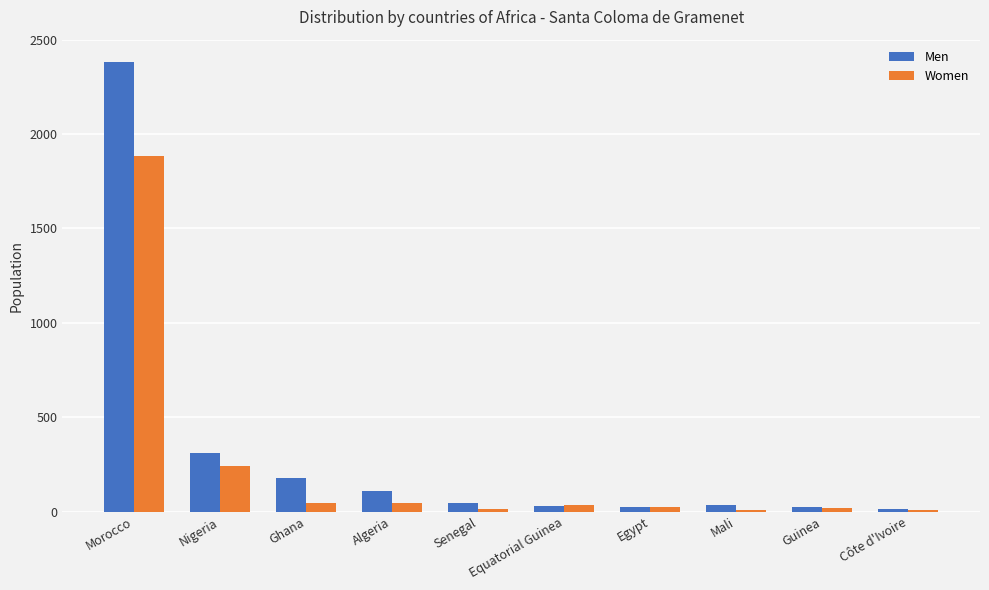

Which category has the highest value in the Men series?

Morocco